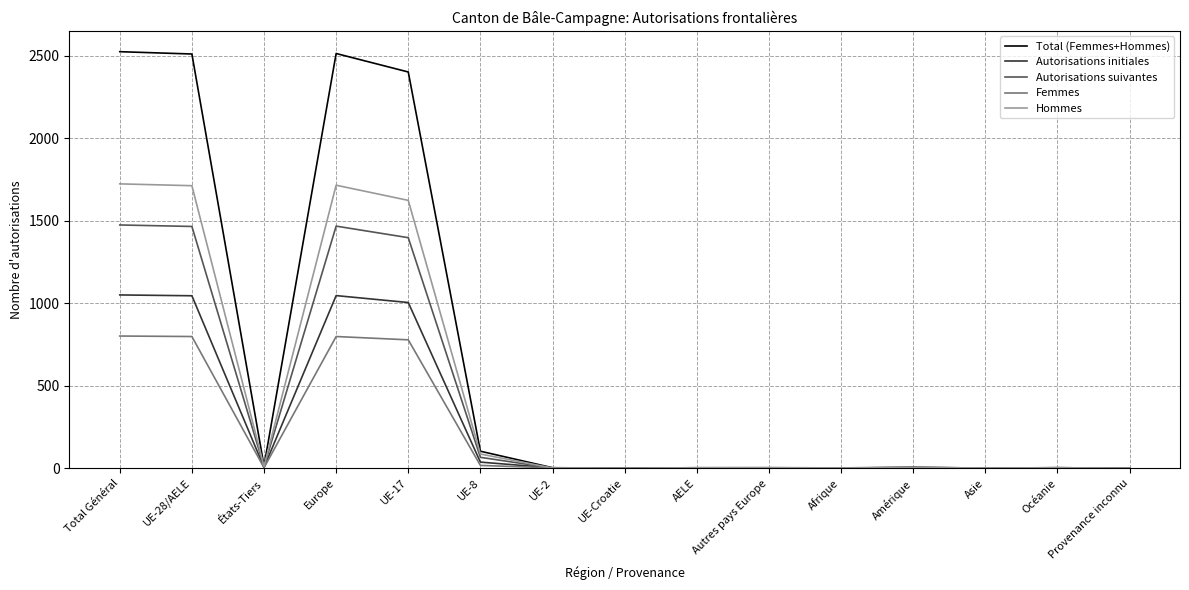

What is the greatest value displayed?

2524